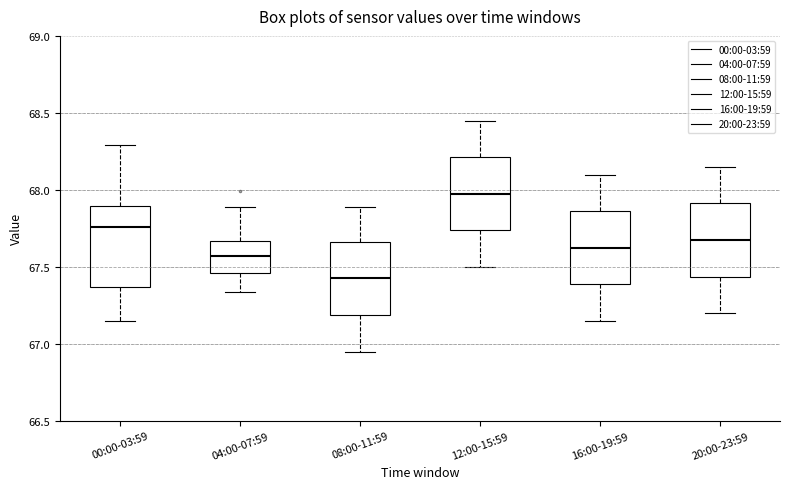

Reading left to right, read every box against the y-axis: the position of its median line, the range the box covers, and the ends of its whiskers. The values are not printed on the chart, so give them approximately, as read against the axis.

00:00-03:59: median 67.75, box 67.35 to 67.90, whiskers 67.15 to 68.30
04:00-07:59: median 67.55, box 67.45 to 67.65, whiskers 67.35 to 67.90
08:00-11:59: median 67.45, box 67.20 to 67.65, whiskers 66.95 to 67.90
12:00-15:59: median 68.00, box 67.75 to 68.20, whiskers 67.50 to 68.45
16:00-19:59: median 67.65, box 67.40 to 67.85, whiskers 67.15 to 68.10
20:00-23:59: median 67.70, box 67.45 to 67.90, whiskers 67.20 to 68.15